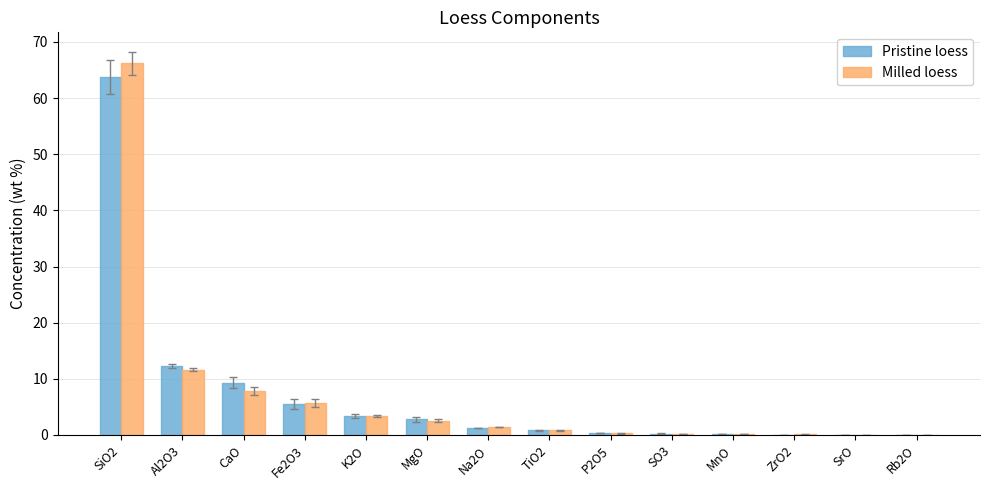

True or false: Pristine loess has a value of 101.8 at SiO2.

False